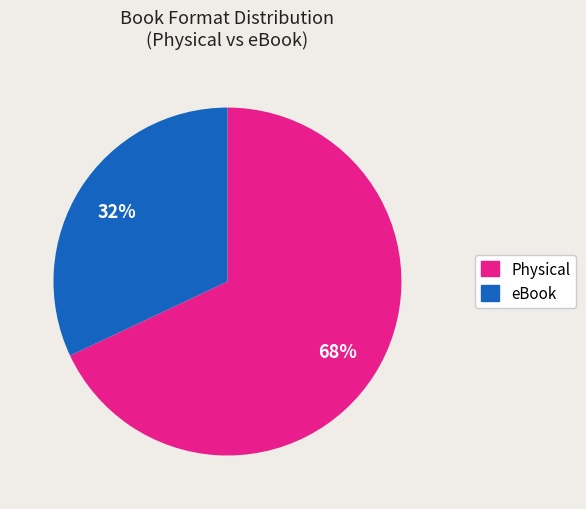

Is there any slice that represents more than half of the pie?

Yes